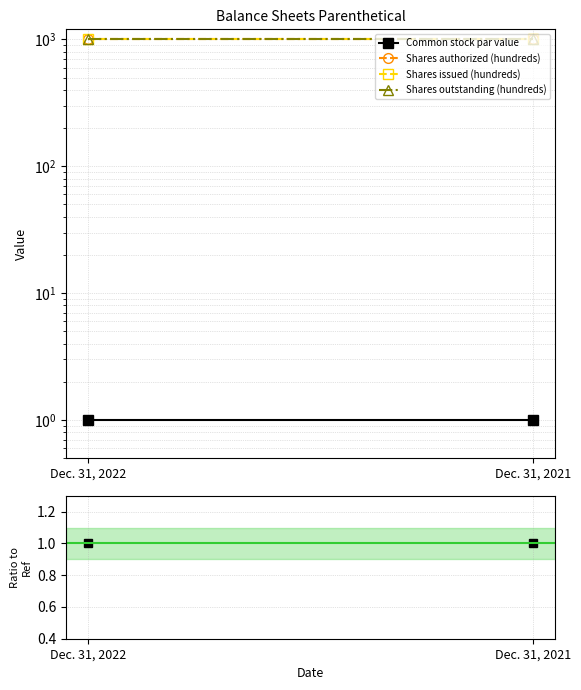

What is the value of the Shares outstanding (hundreds) point at the 1st from the left?

1000